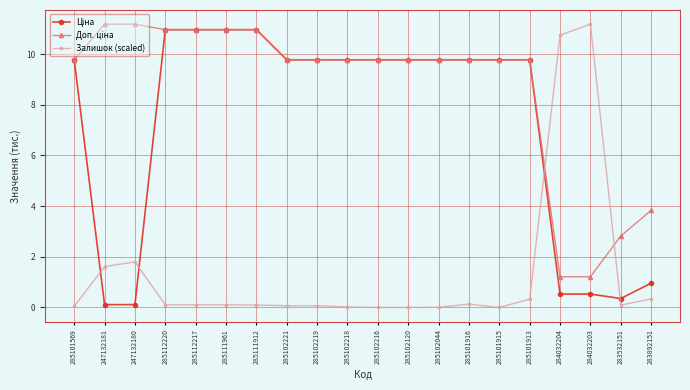

What is the label of the 19th point from the right?

247132181